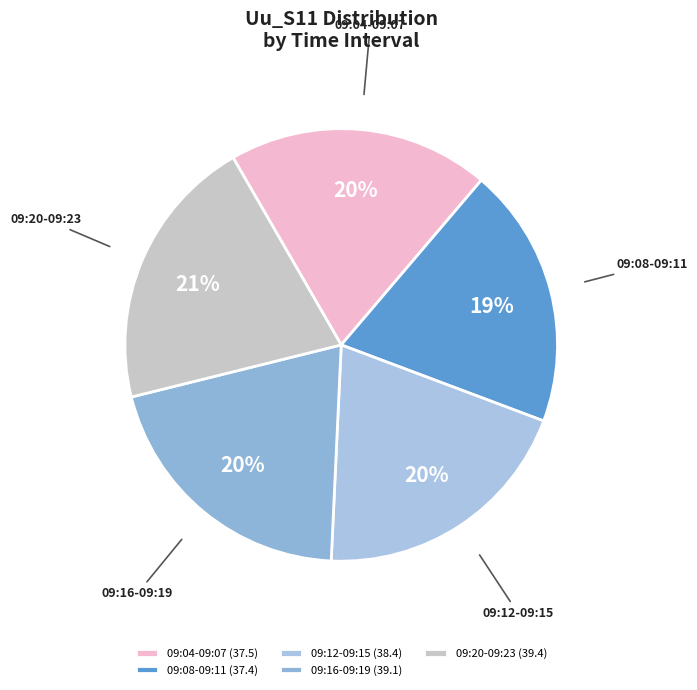

Approximately how many times larger is the value at 09:04-09:07 compared to 09:16-09:19?

1.0